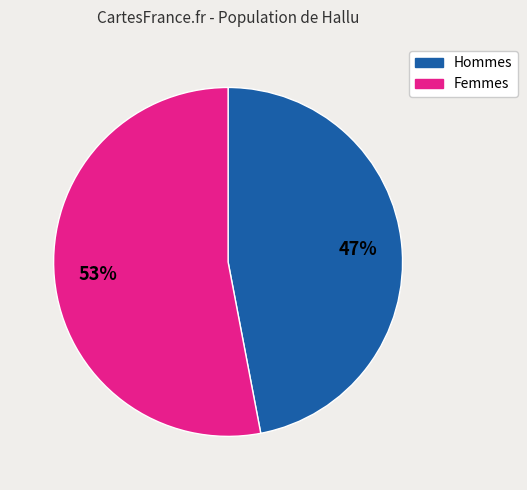

To the nearest percent, what is the average slice percentage?

50%